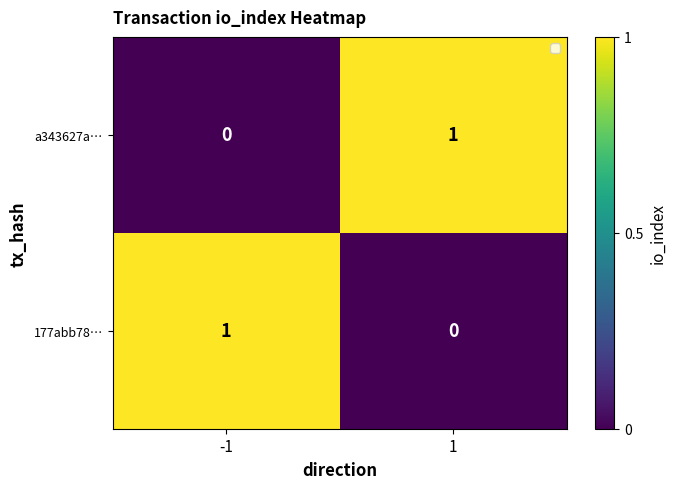

List the labels in order of 177abb78… value, smallest first.

1, -1